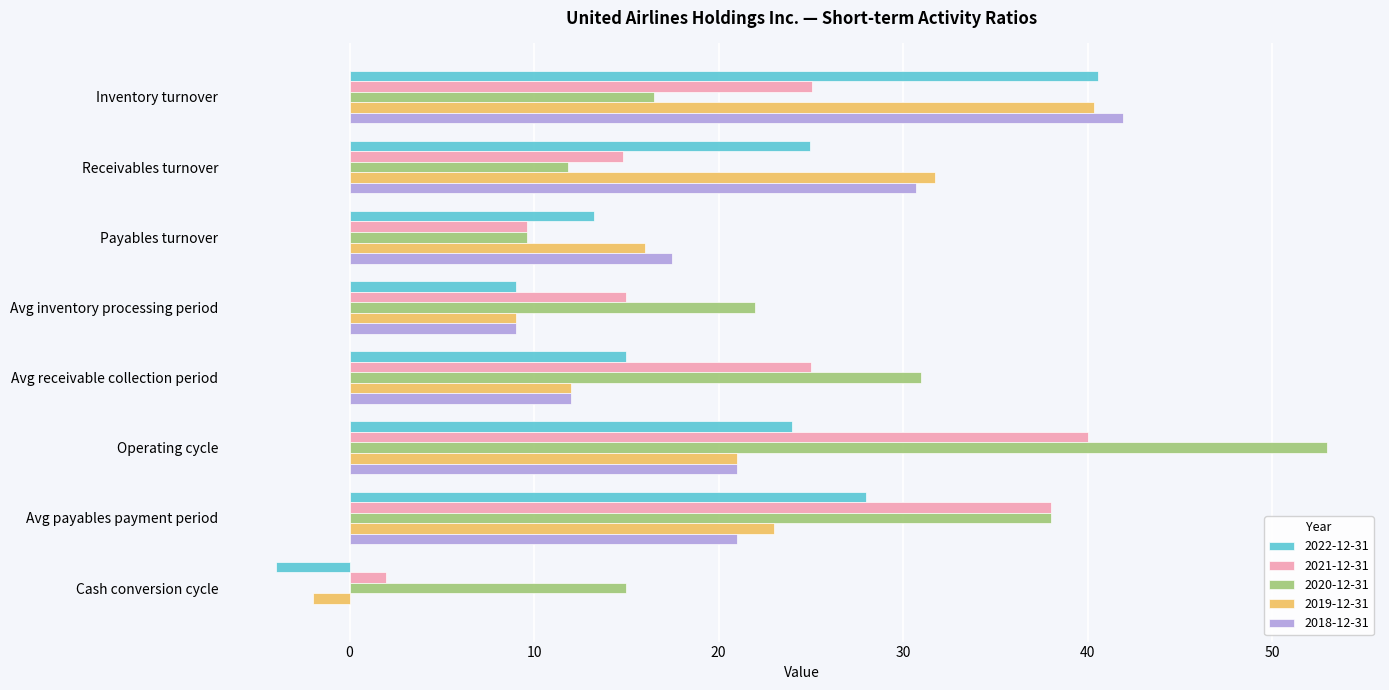

Count the number of categories in the chart.

8